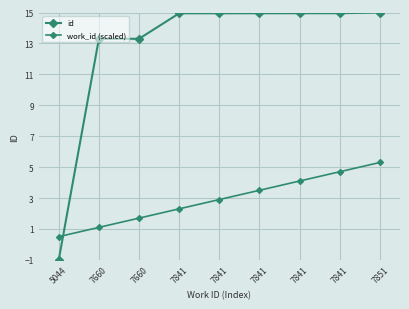

How many times do id and work_id (scaled) cross each other?

1